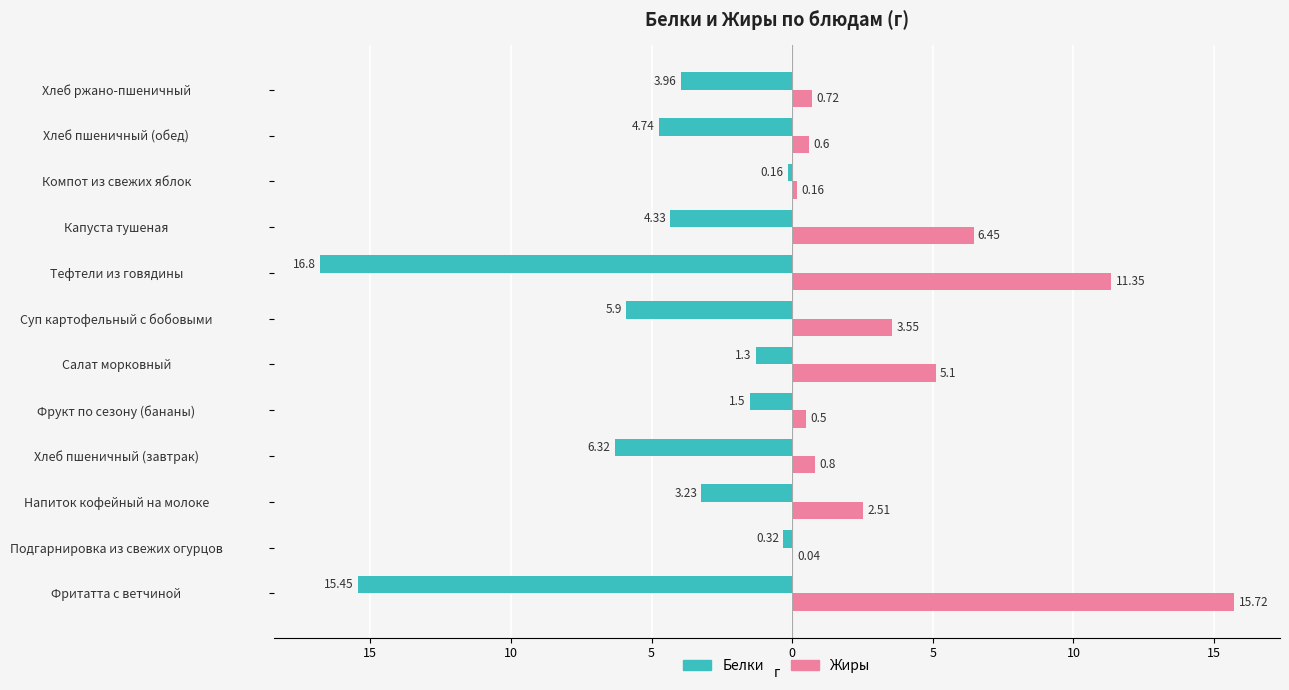

What are all the series names shown in the legend?

Белки, Жиры